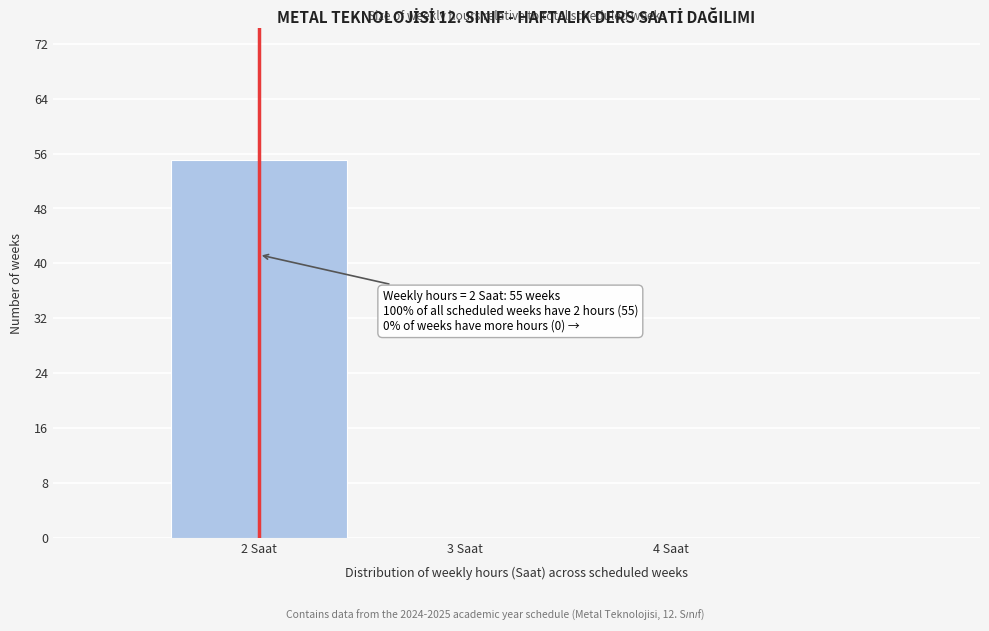

Which range on the x-axis has the tallest bar?

1.5 to 2.5